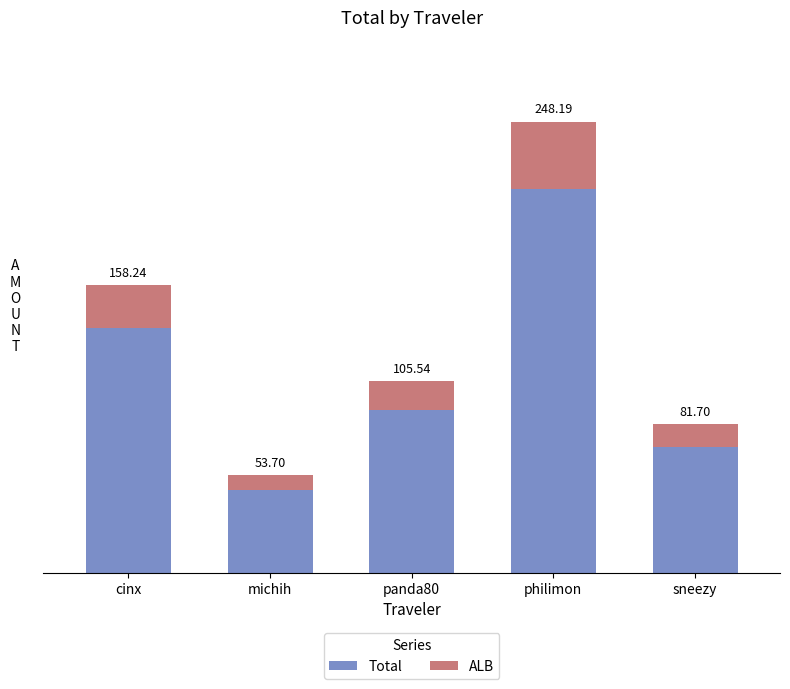

Rank the series by their average value, from lowest to highest.

ALB, Total